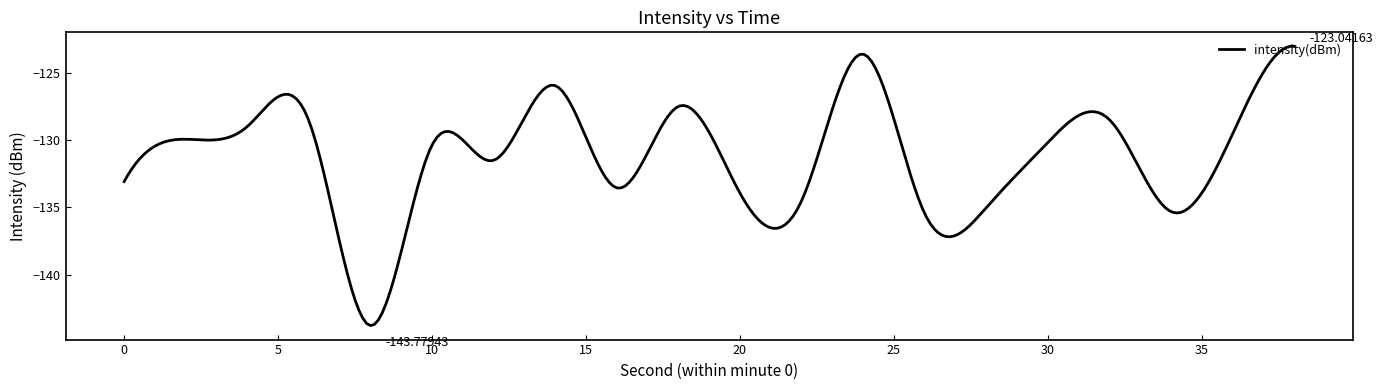

What is the difference between the maximum and minimum values?

20.7